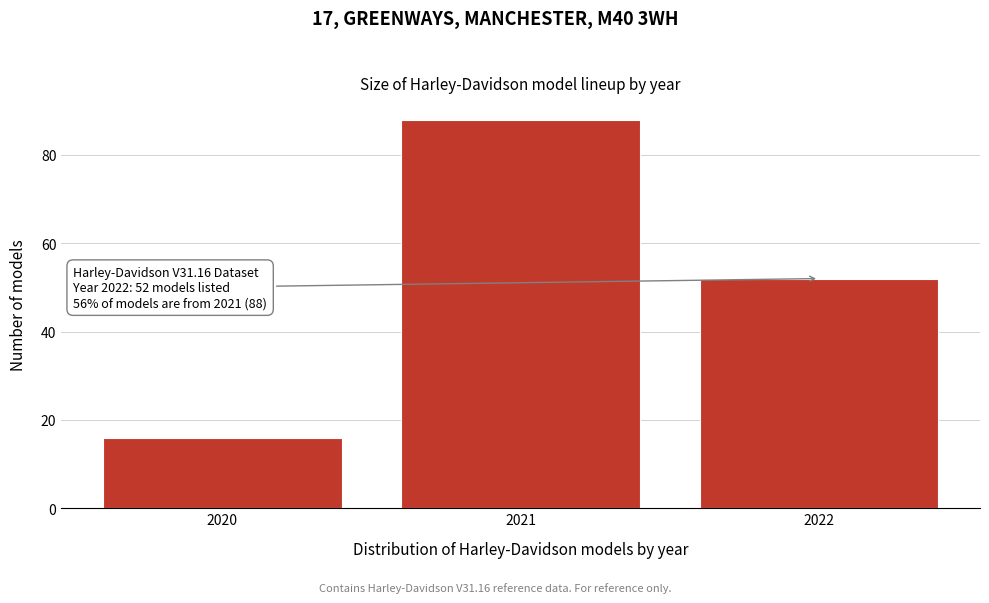

Reading right to left, what are all the values shown in this chart?

2022=52	2021=88	2020=16